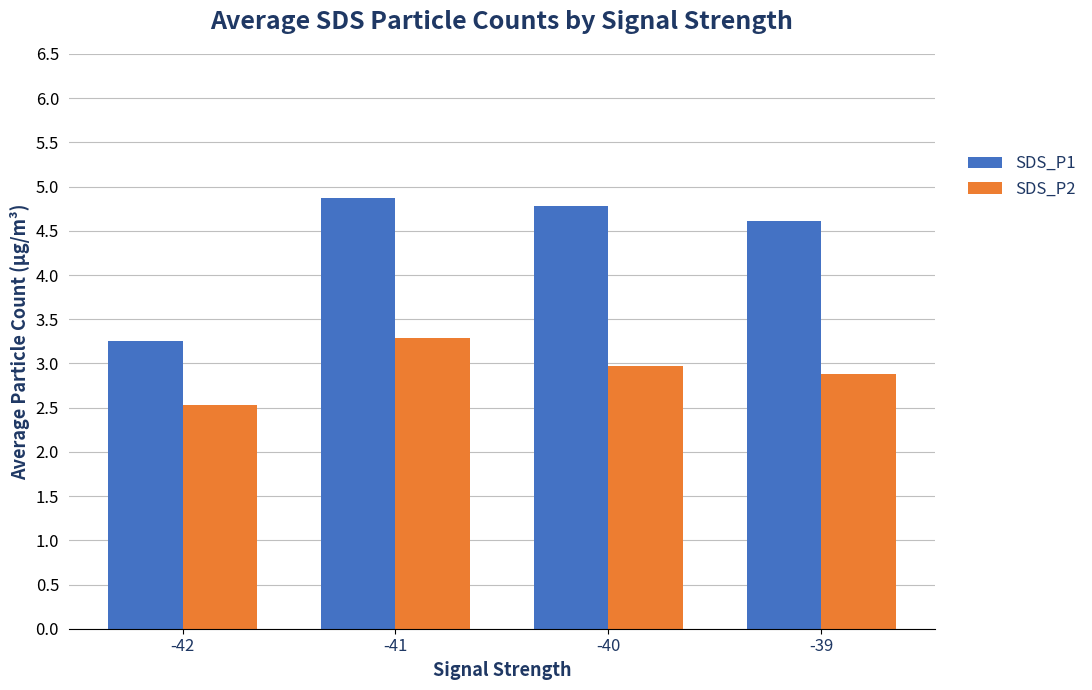

Which series has the largest range (max minus min)?

SDS_P1